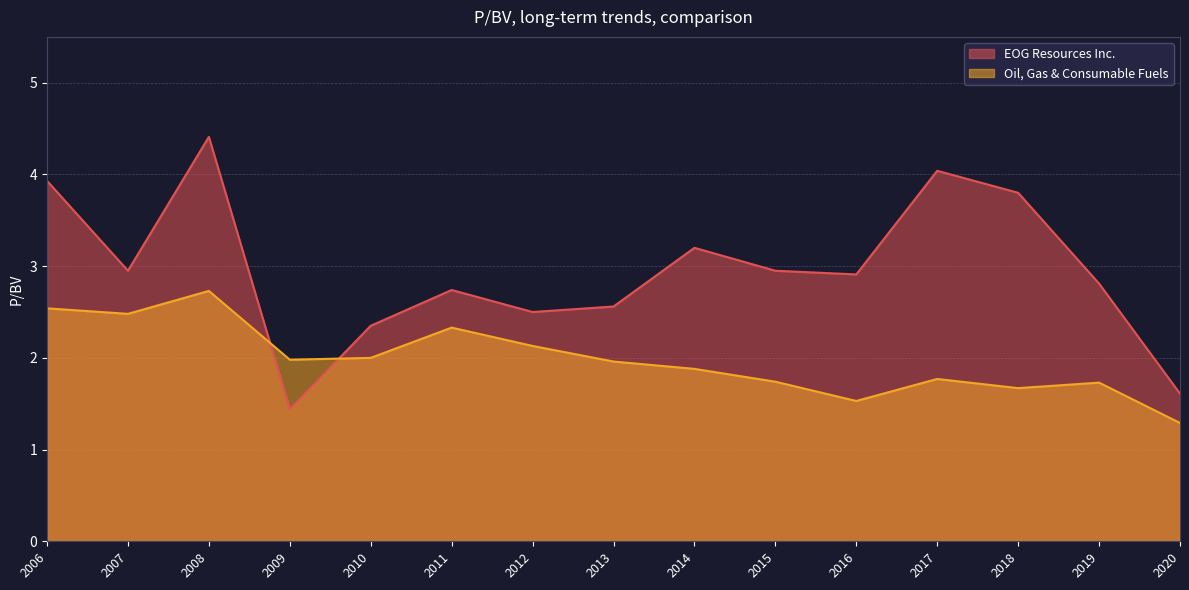

What is the difference between the highest and lowest values at 2017?

2.3